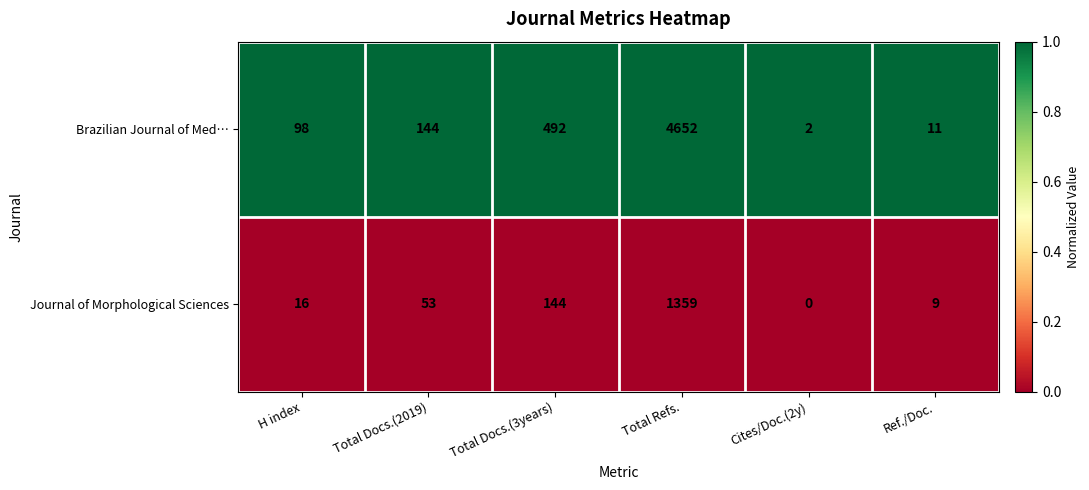

How many categories are shown in the chart?

6